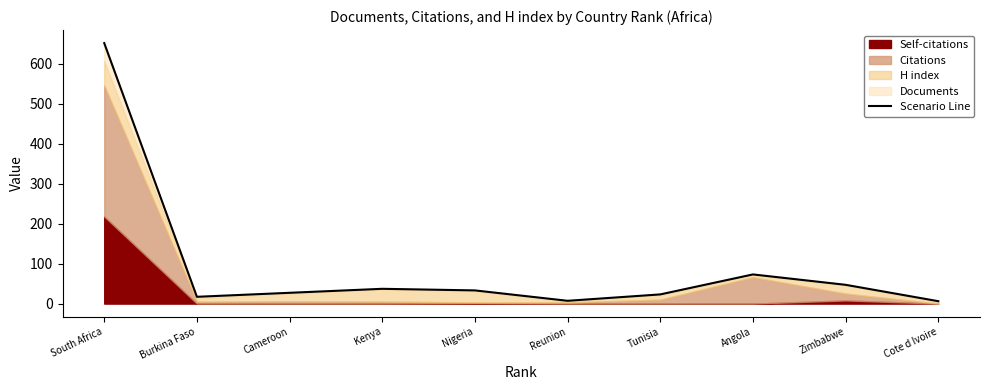

Which has a higher value, Burkina Faso or Tunisia?

Tunisia